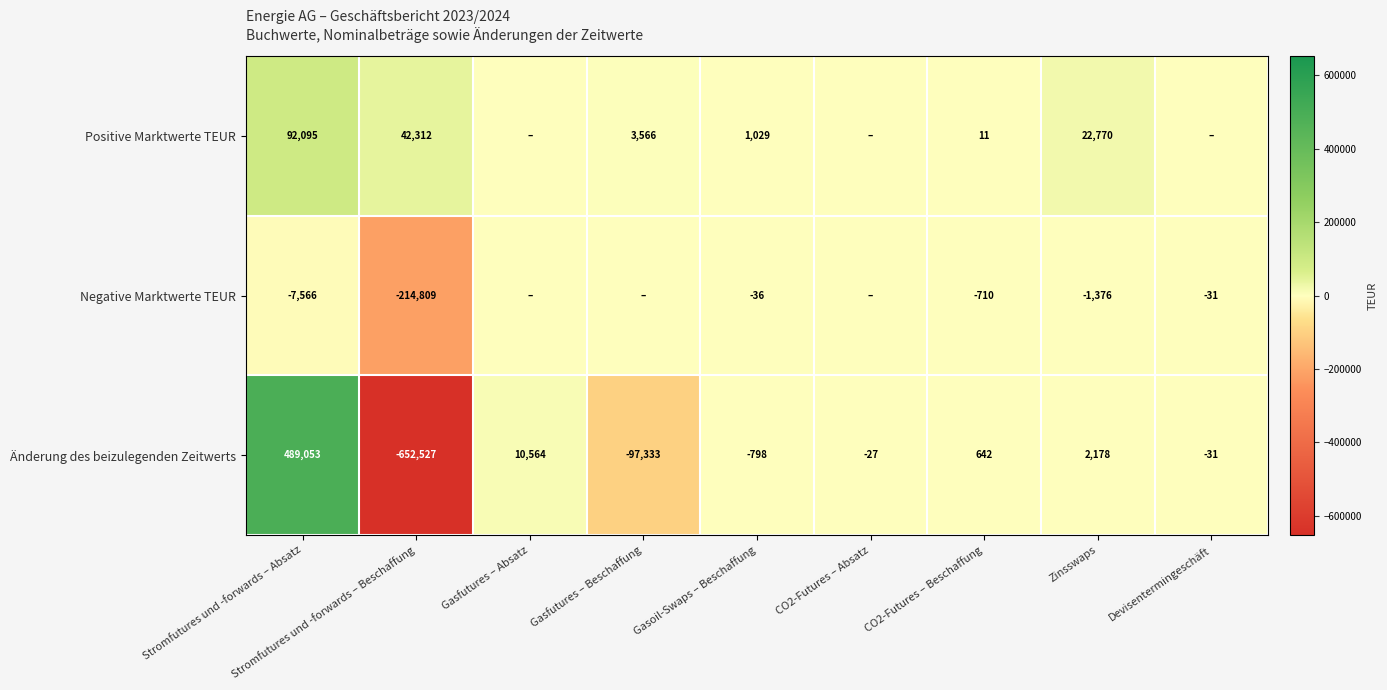

What is the difference between the Positive Marktwerte TEUR values at Stromfutures und -forwards – Beschaffung and Gasoil-Swaps – Beschaffung?

41283